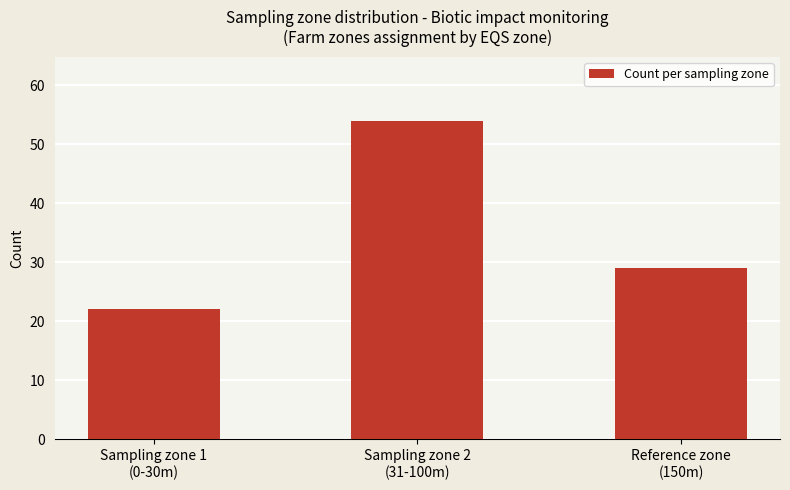

Are the bars grouped side by side (vs. stacked)?

No